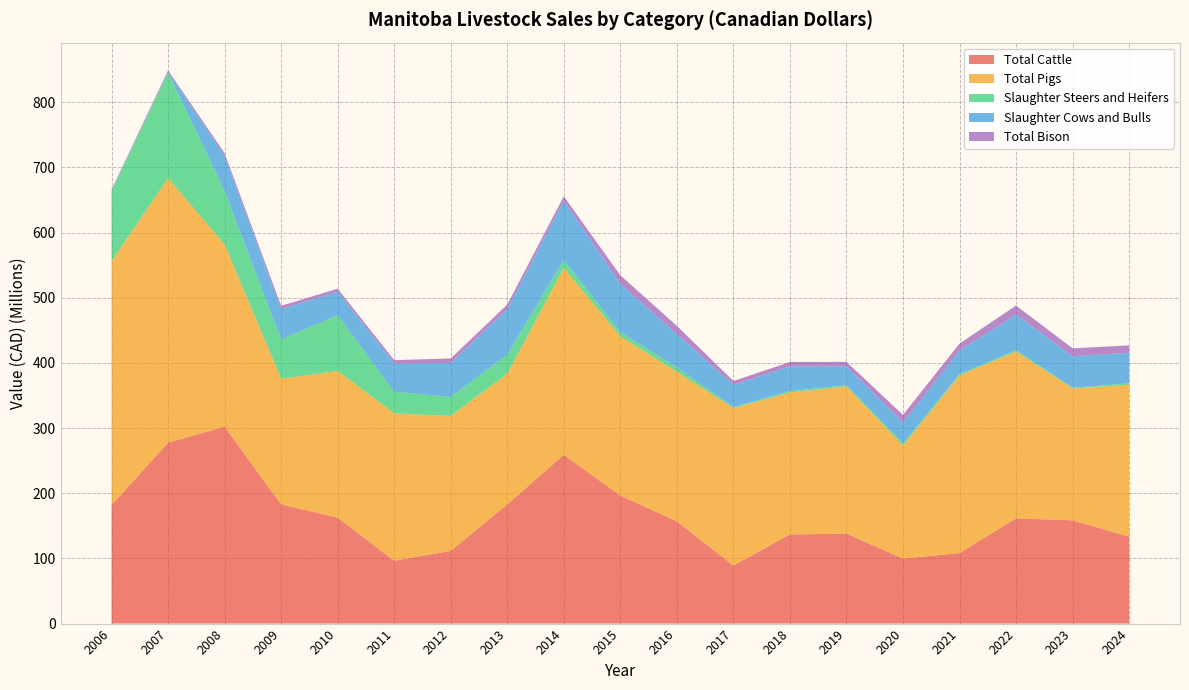

Reading left to right, what are all the values shown in this chart?

Total Cattle: 181662596	277568797	302150219	182775861	162624297	96557069	111623805	182921000	259051430	196409409	157040704	89103000	136760903	138028486	99788009	108242032	161521365	158439454	133389009
Total Pigs: 374511157	405948797	279735013	192988729	225031382	225983799	206989726	200510486	286580521	244338901	229287885	241553899	218012340	225762735	173355592	272643222	255949637	202416928	233096131
Slaughter Steers and Heifers: 107597923	161508887	81781537	60302347	85538277	33357100	29121198	29673436	12373165	6443118	6984426	1533527	2103694	1917411	3477533	1718970	2250707	1021888	2272381
Slaughter Cows and Bulls: 725207	1593027	53945224	46466420	36135913	43185338	52107606	69508675	90959541	74009889	51024566	34081637	37767216	29156634	31949114	36386077	54500235	48289688	46787420
Total Bison: 1508666	2430720	4232272	5087321	4548081	5195558	7050200	6964087	6707854	13277735	12497612	5990814	6720514	6774640	11665598	10671712	13784011	12189214	11337640